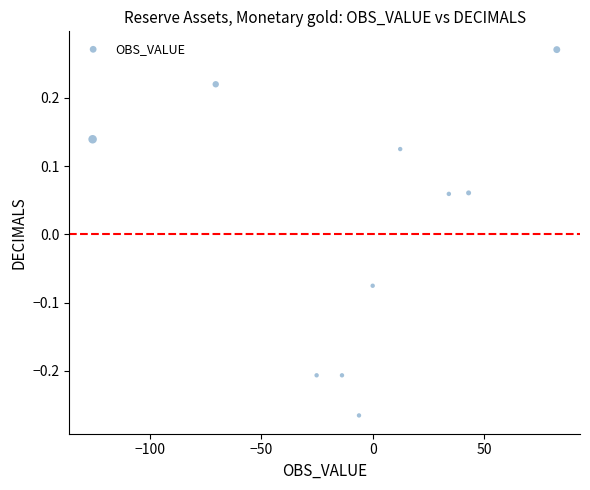

What is the range of Y values (max minus min)?

0.5